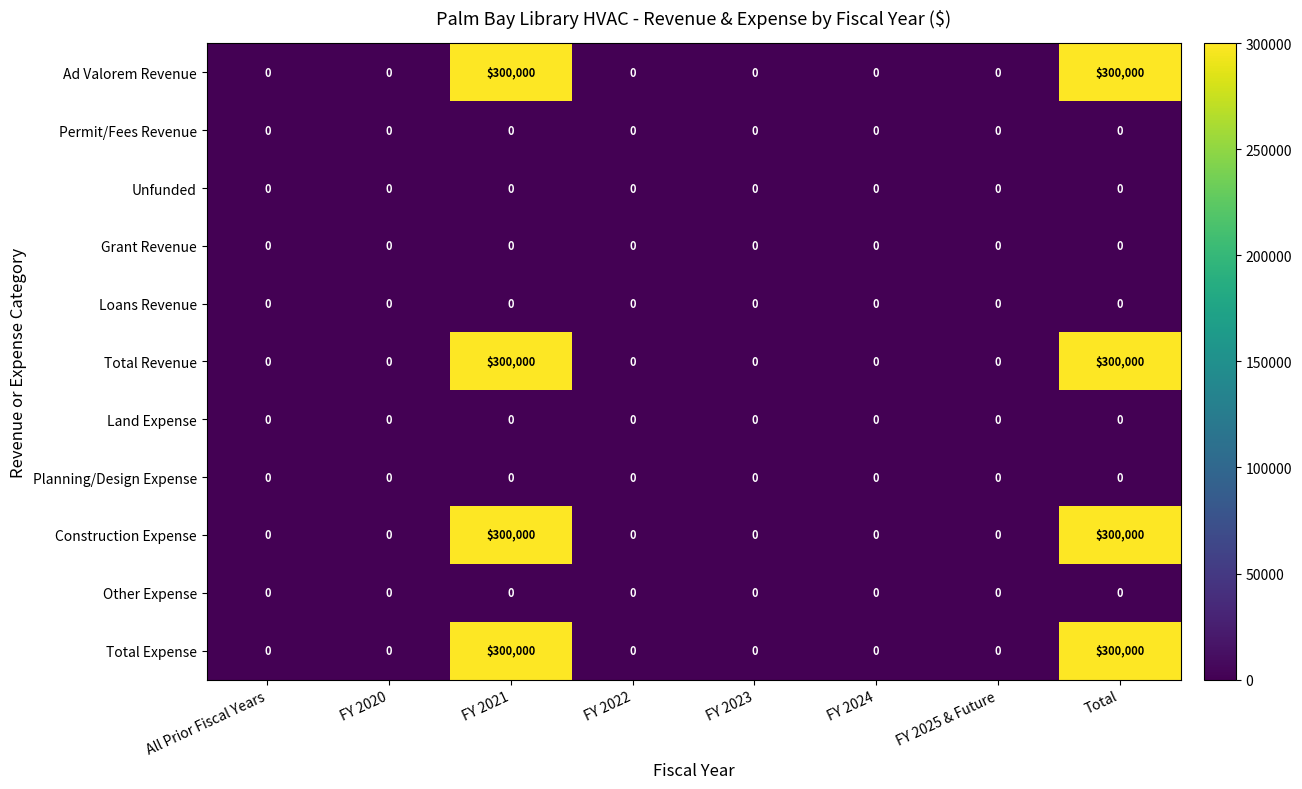

What is the maximum value shown in the chart?

300000